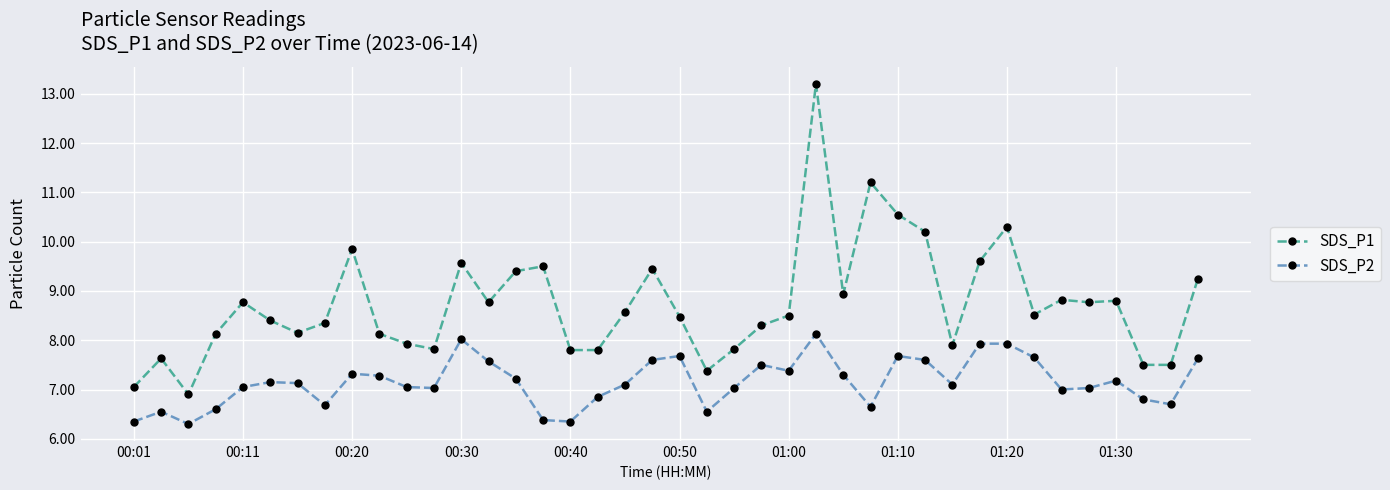

What is the value of the SDS_P1 point at the 17th from the left?

7.8